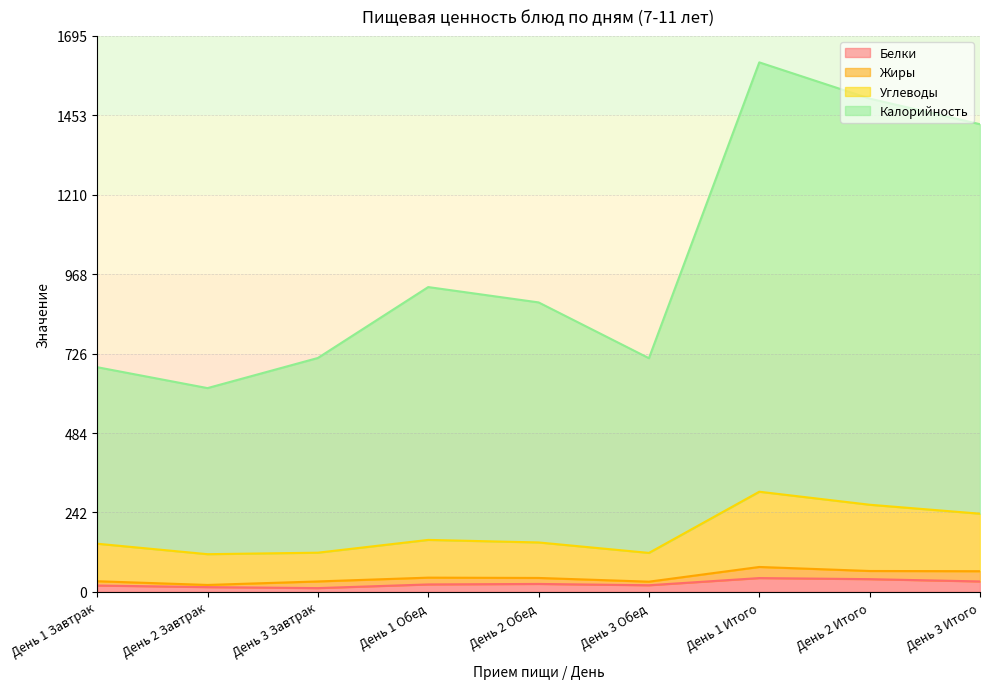

Where does the Белки series first go above 22?

День 1 Обед